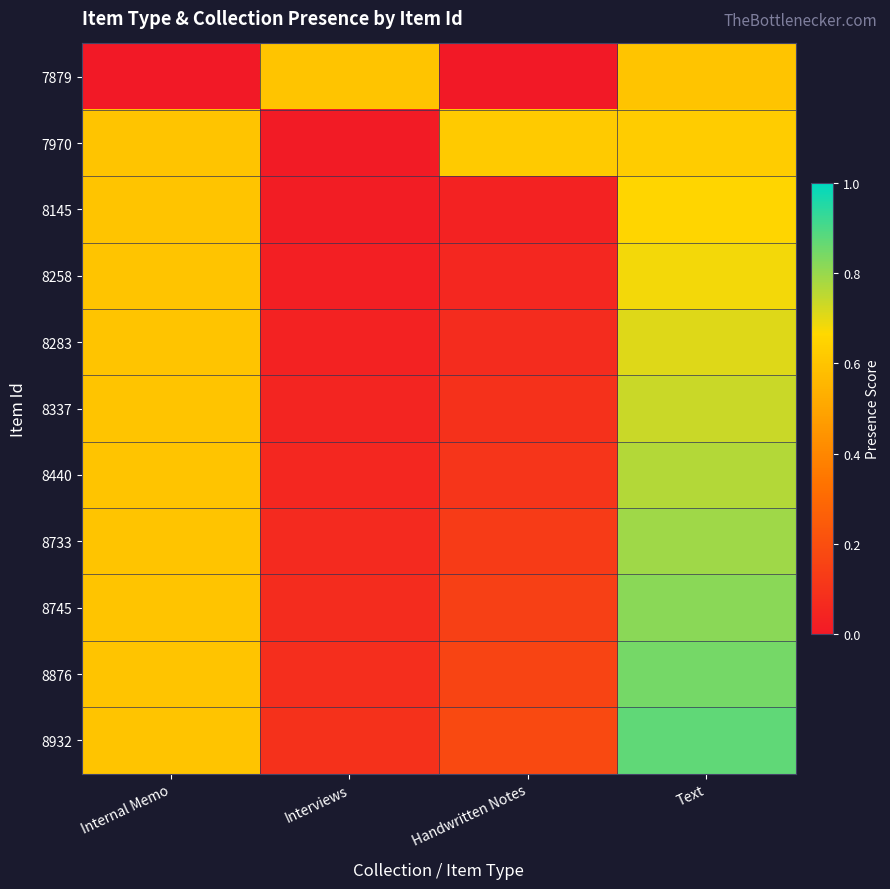

Reading left to right, what are all the values shown in this chart?

7879: Internal Memo=0.0	Interviews=0.6	Handwritten Notes=0.0	Text=0.6
7970: Internal Memo=0.6	Interviews=0.0	Handwritten Notes=0.6	Text=0.6
8145: Internal Memo=0.6	Interviews=0.0	Handwritten Notes=0.0	Text=0.7
8258: Internal Memo=0.6	Interviews=0.0	Handwritten Notes=0.1	Text=0.7
8283: Internal Memo=0.6	Interviews=0.0	Handwritten Notes=0.1	Text=0.7
8337: Internal Memo=0.6	Interviews=0.0	Handwritten Notes=0.1	Text=0.7
8440: Internal Memo=0.6	Interviews=0.1	Handwritten Notes=0.1	Text=0.8
8733: Internal Memo=0.6	Interviews=0.1	Handwritten Notes=0.1	Text=0.8
8745: Internal Memo=0.6	Interviews=0.1	Handwritten Notes=0.1	Text=0.8
8876: Internal Memo=0.6	Interviews=0.1	Handwritten Notes=0.2	Text=0.8
8932: Internal Memo=0.6	Interviews=0.1	Handwritten Notes=0.2	Text=0.9